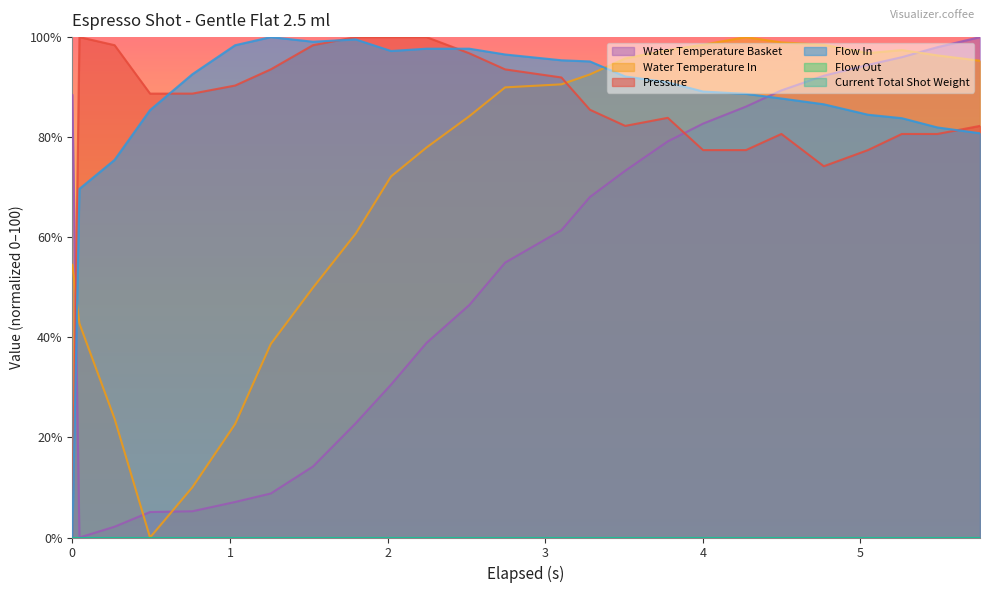

At how many categories does at least one series exceed 73?

25